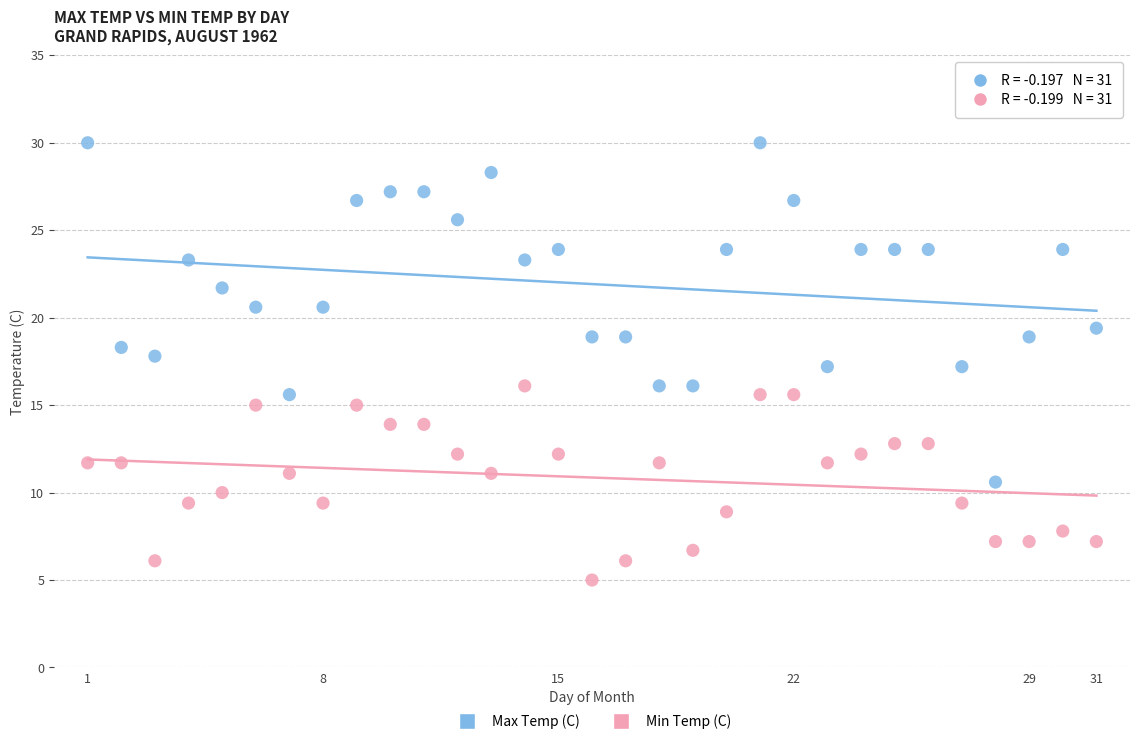

Which series has the largest Y range (max minus min)?

Max Temp (C)